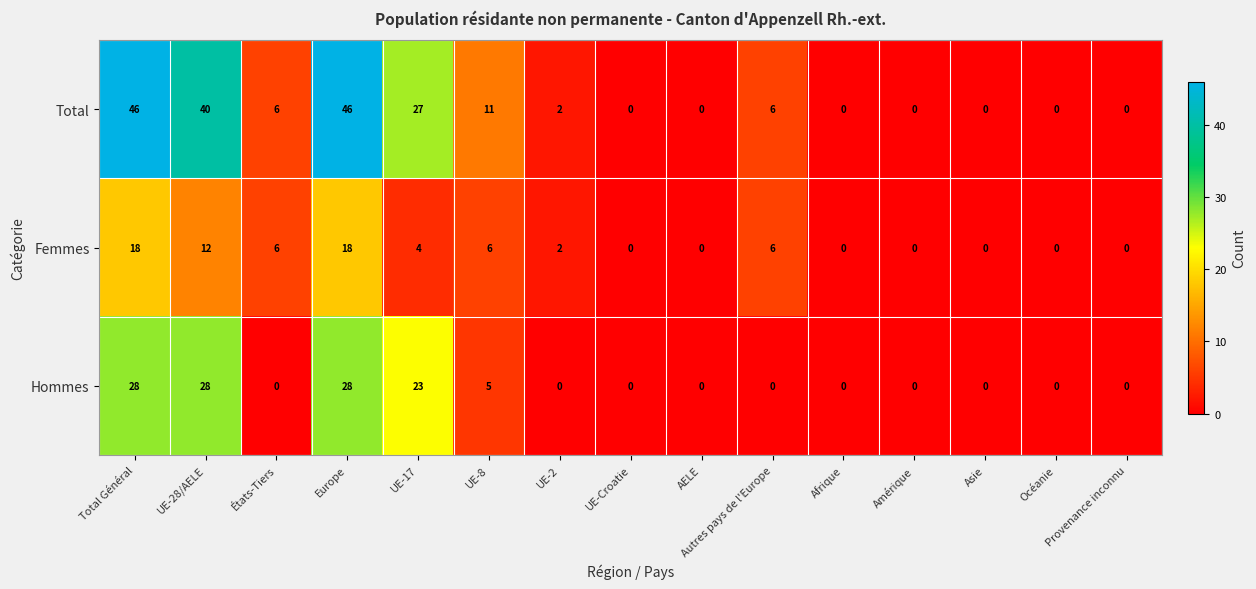

The Hommes series shows 0 at Afrique. True or false?

True